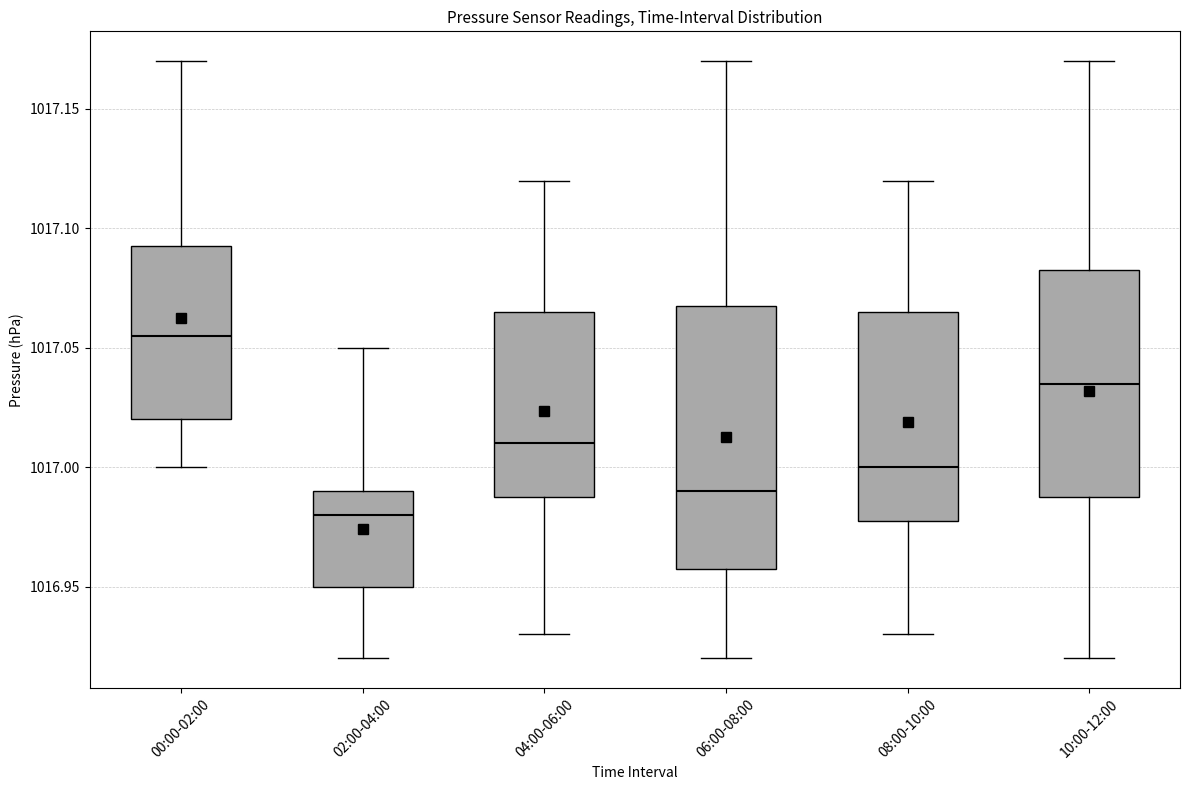

Reading left to right, transcribe this box plot: for each box, give where its median line is, the range the box spans, and where its two whiskers end, as read against the y-axis. The values are not printed on the chart, so give them approximately, as read against the axis.

00:00-02:00: median 1017.055, box 1017.020 to 1017.095, whiskers 1017.000 to 1017.170
02:00-04:00: median 1016.980, box 1016.950 to 1016.990, whiskers 1016.920 to 1017.050
04:00-06:00: median 1017.010, box 1016.990 to 1017.065, whiskers 1016.930 to 1017.120
06:00-08:00: median 1016.990, box 1016.960 to 1017.070, whiskers 1016.920 to 1017.170
08:00-10:00: median 1017.000, box 1016.980 to 1017.065, whiskers 1016.930 to 1017.120
10:00-12:00: median 1017.035, box 1016.990 to 1017.085, whiskers 1016.920 to 1017.170